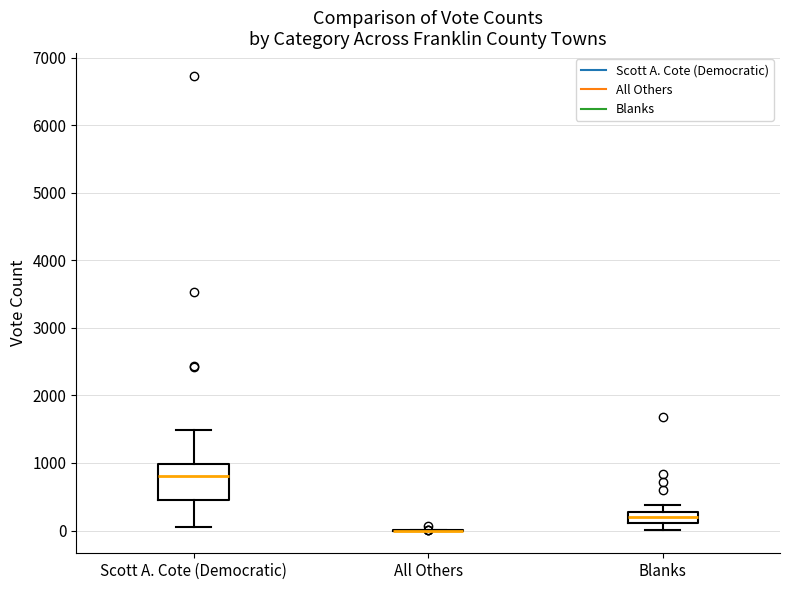

Which box is the tallest, from its lower edge to its upper edge?

Scott A. Cote (Democratic)